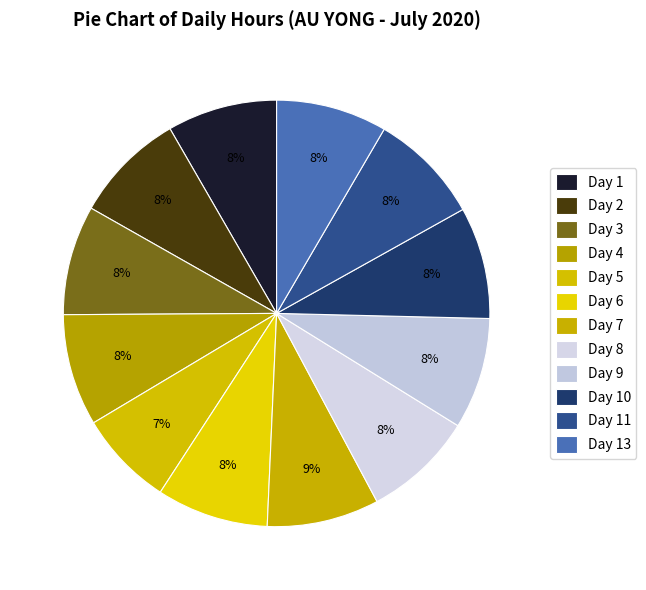

What percentage is the Day 3 slice, to the nearest percent?

8%